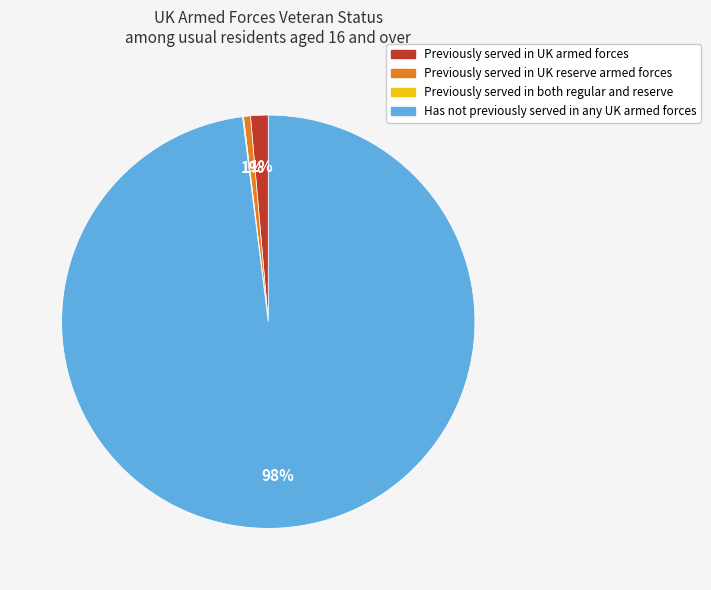

What is the majority slice?

Has not previously served in any UK armed forces